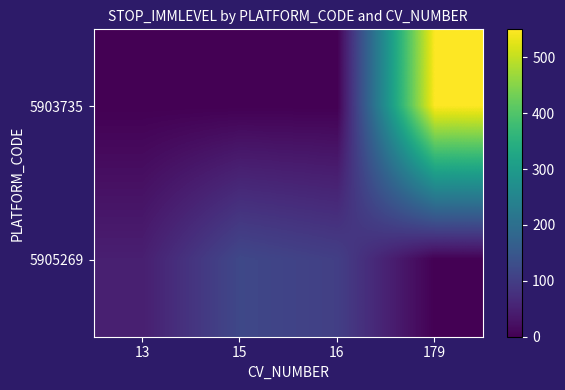

At how many categories does at least one series exceed 321?

1